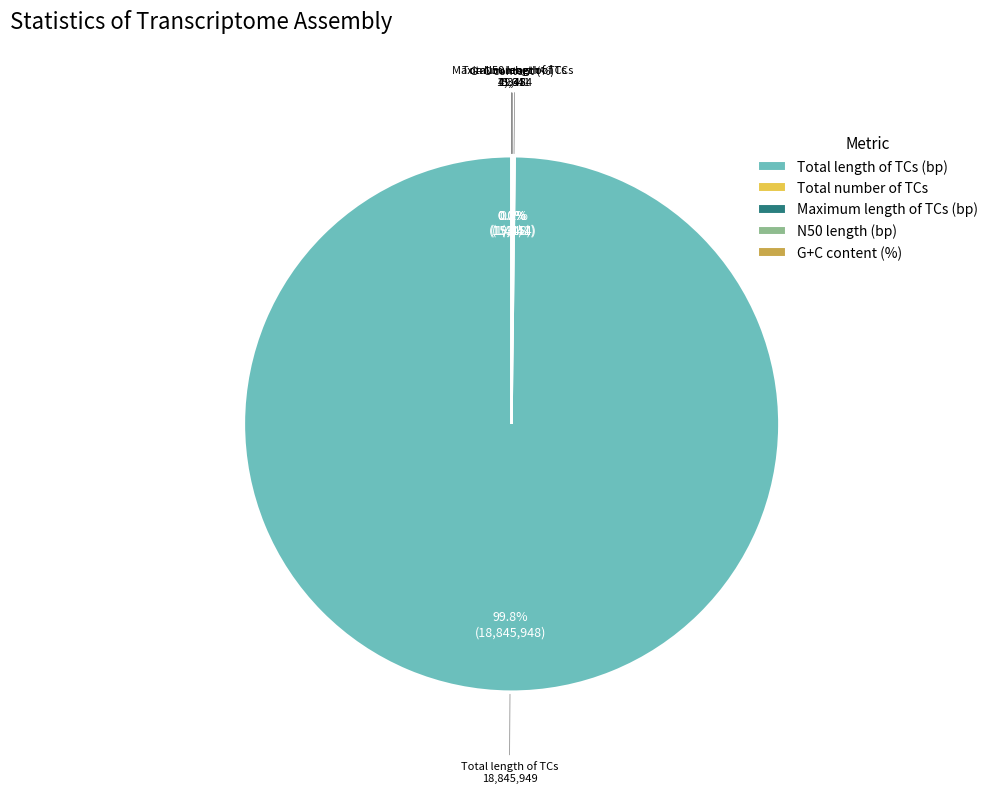

Is there any slice that represents more than half of the pie?

Yes